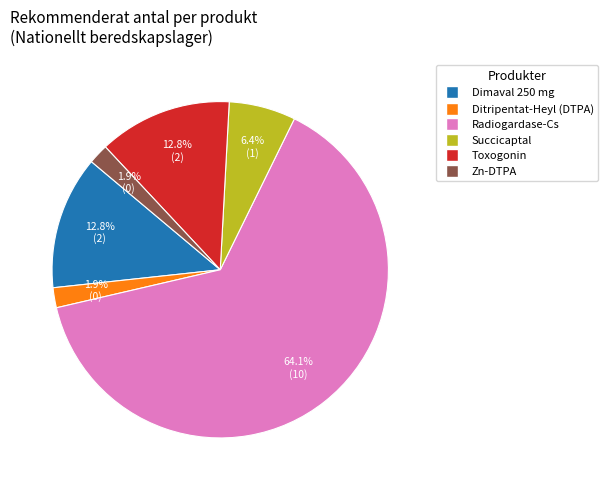

Is there any slice that represents more than half of the pie?

Yes